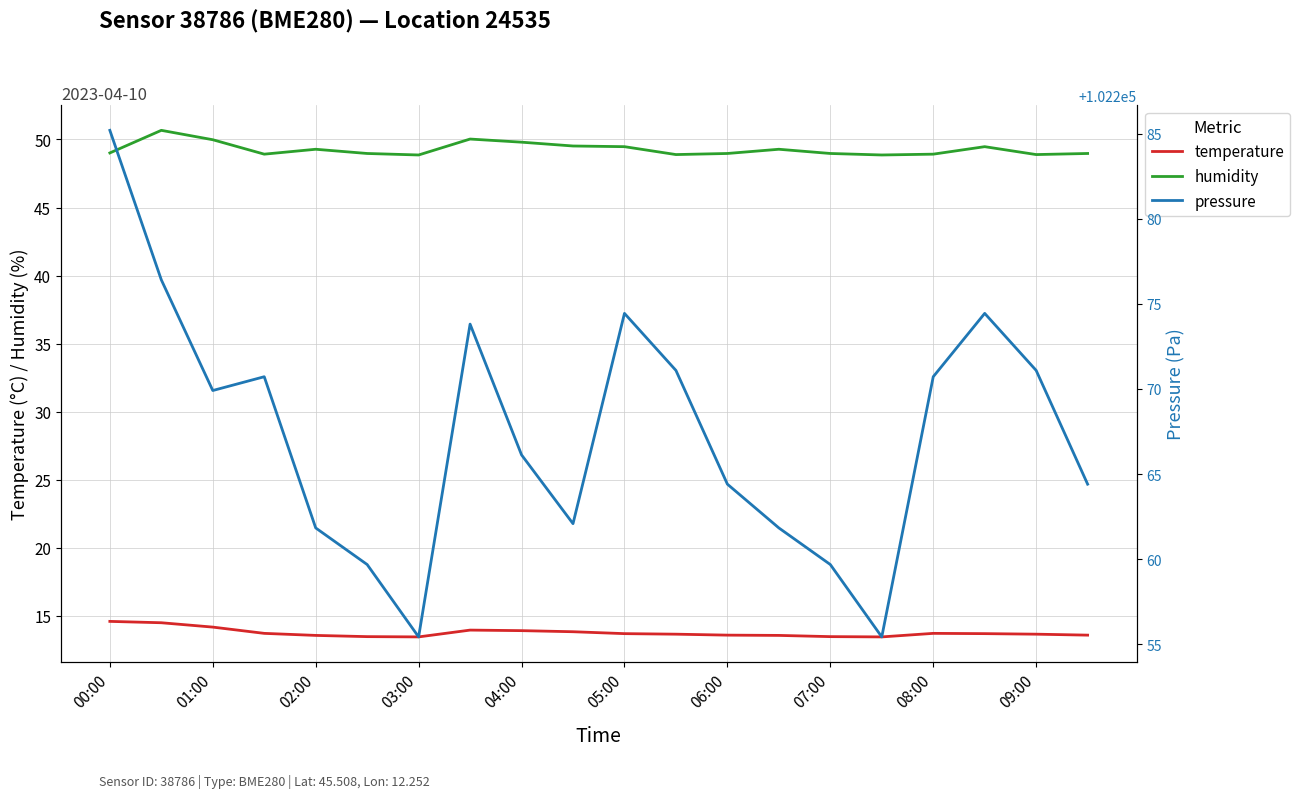

At which label does humidity first exceed 49?

00:00